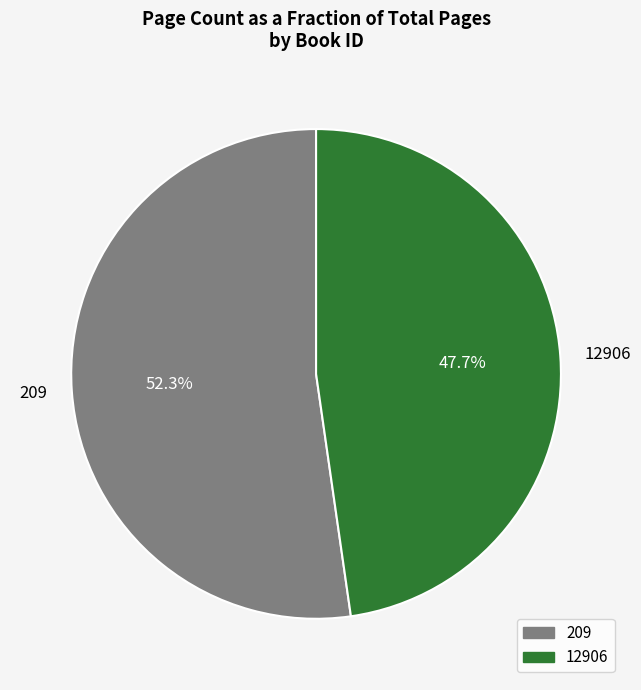

What is the smallest slice in the pie chart?

12906